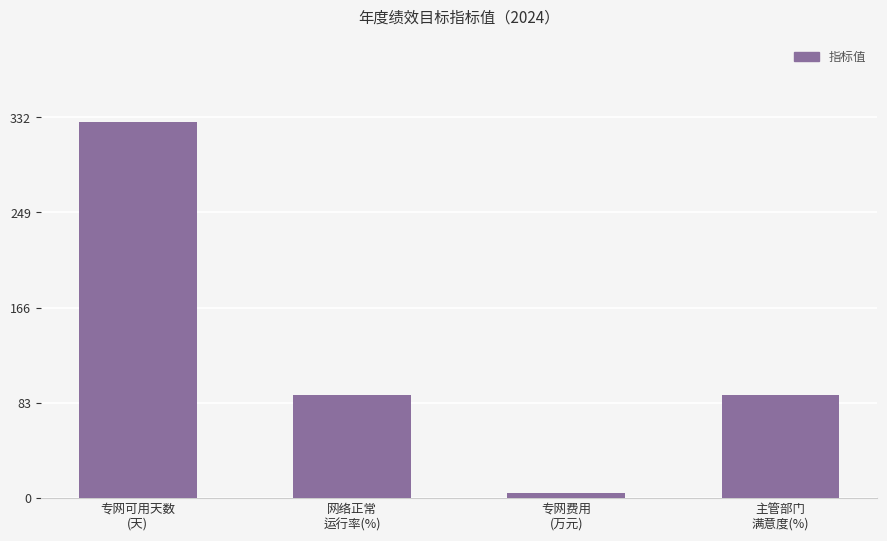

How many data points are less than 90?

1